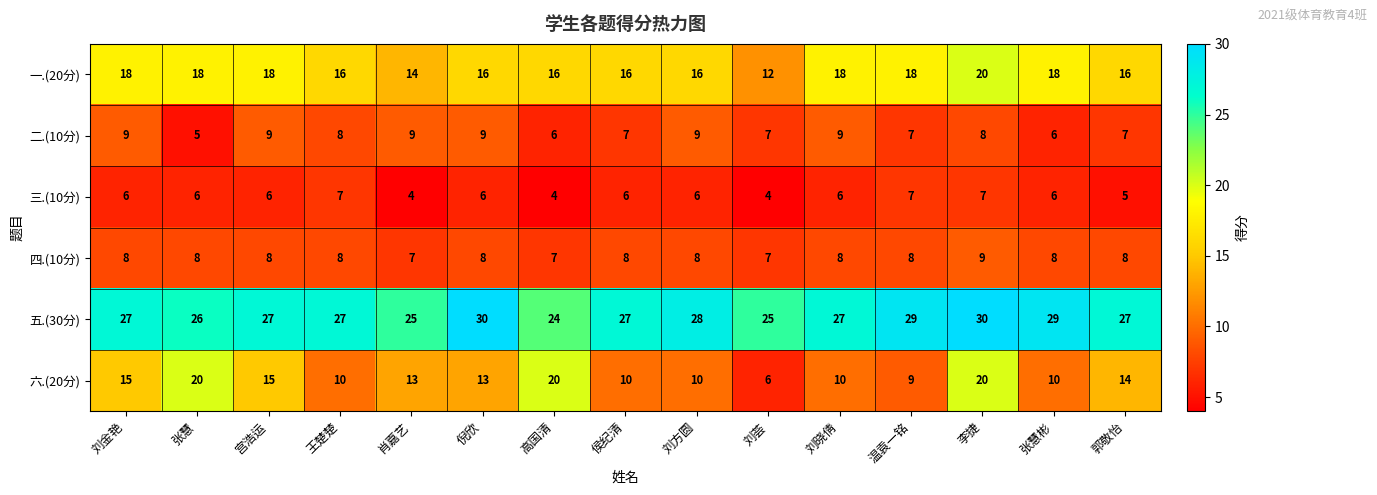

Which series changed the most between 刘金艳 and 刘晓倩?

六.(20分)